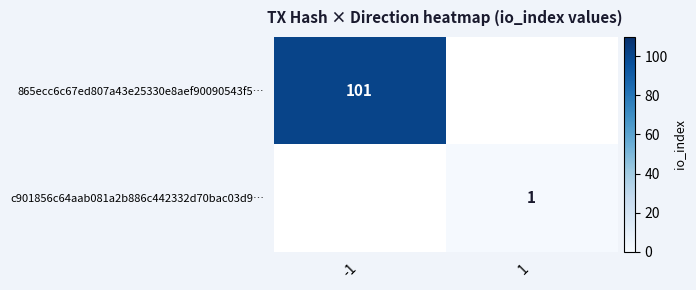

The value of c901856c64aab081a2b886c442332d70bac03d9… at 1 is 1. True or false?

True